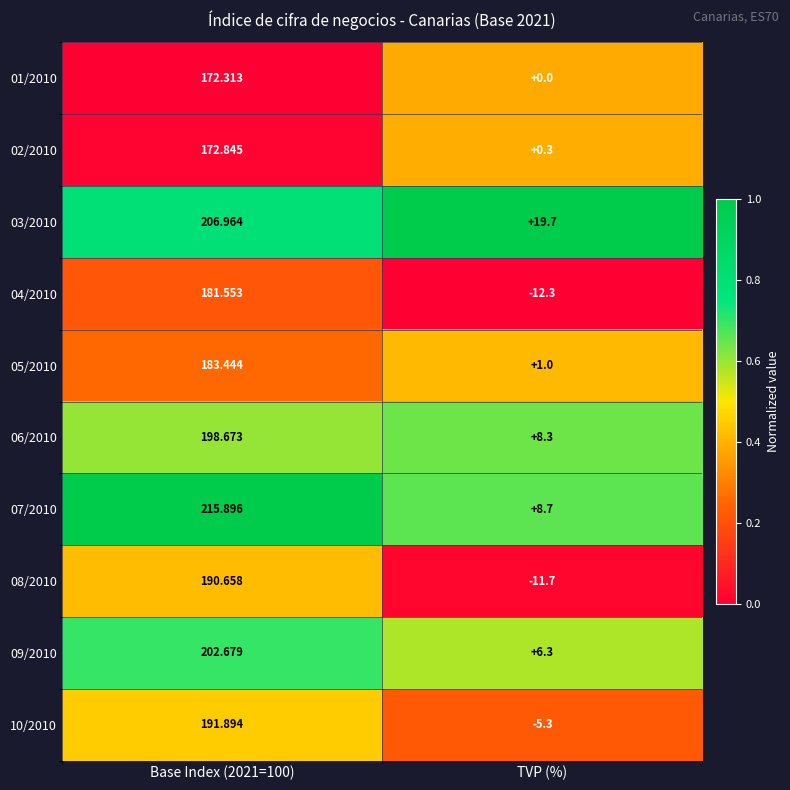

Rank the series by their maximum value, from highest to lowest.

07/2010, 03/2010, 09/2010, 06/2010, 10/2010, 08/2010, 05/2010, 04/2010, 02/2010, 01/2010